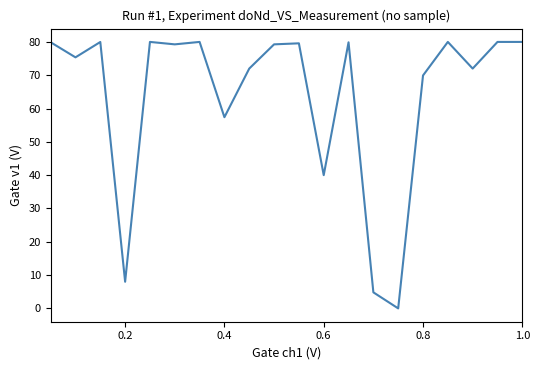

How many lines are shown in the chart?

1